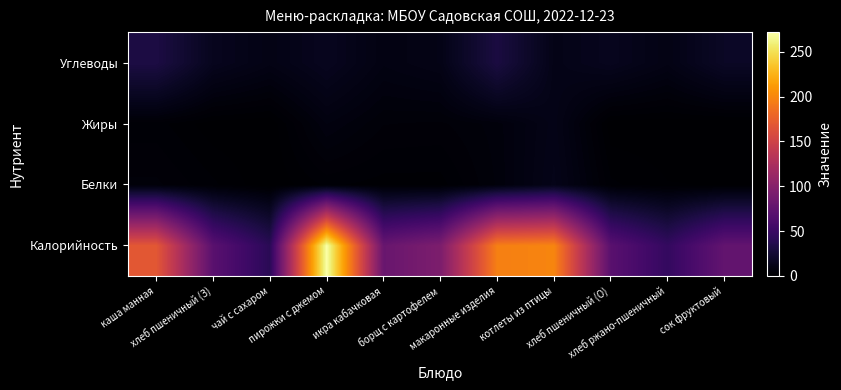

At how many categories does at least one series exceed 79?

6